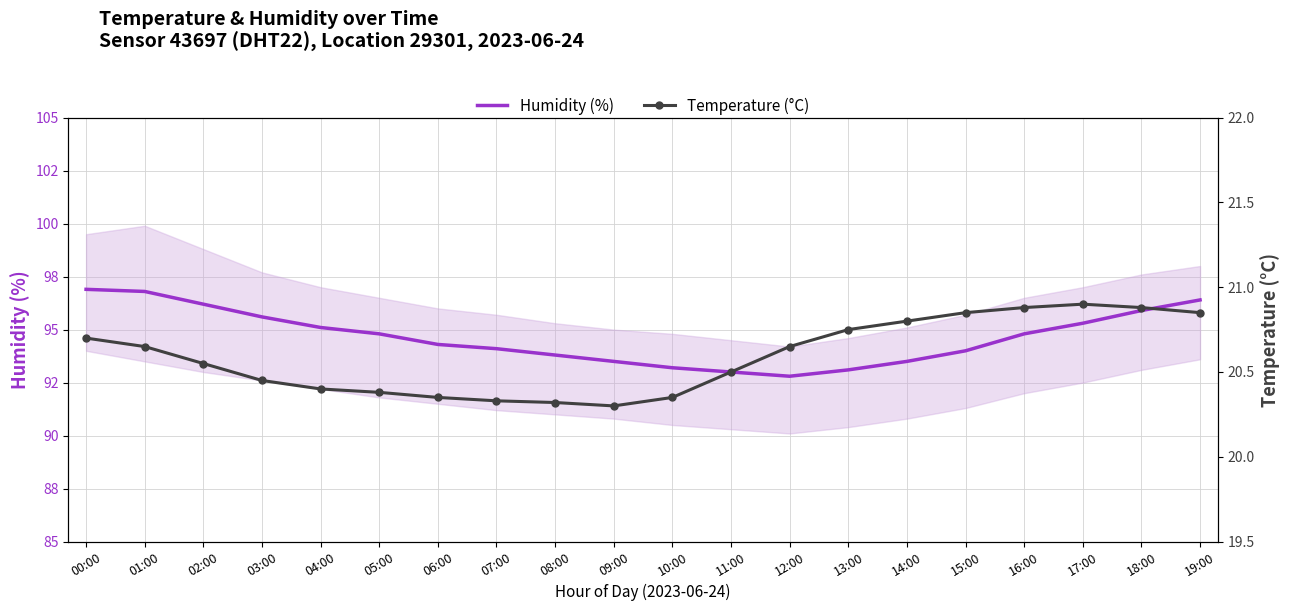

What is the label of the 3rd point from the left?

02:00